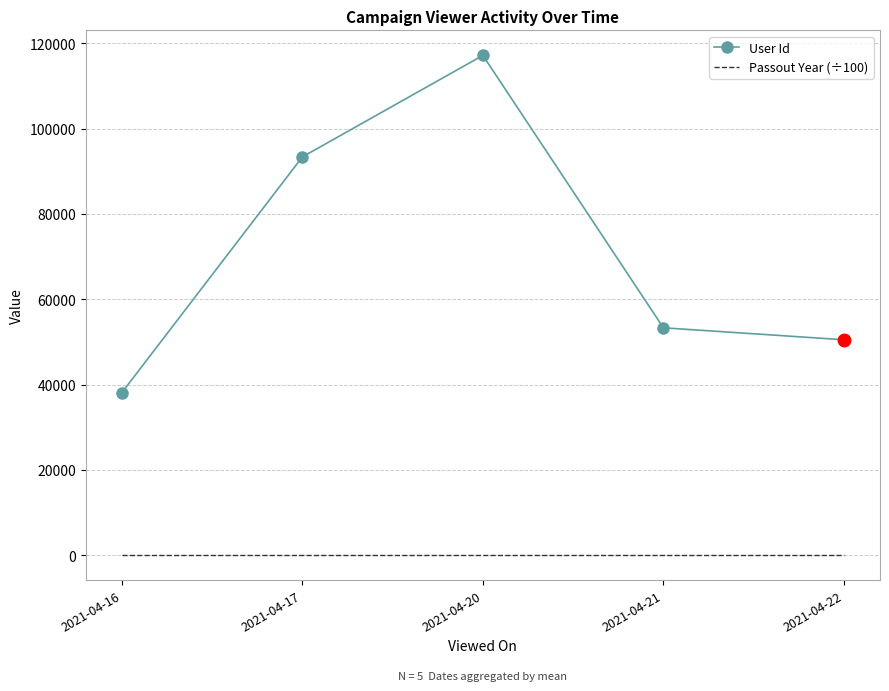

Which category has the highest value in the User Id series?

2021-04-20